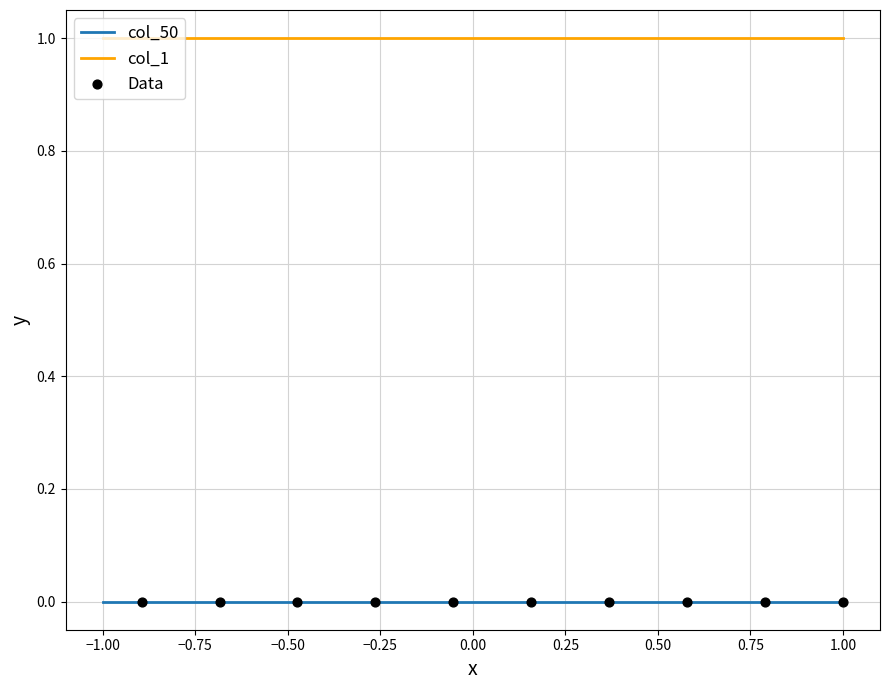

Which series has the largest total across all categories?

col_1